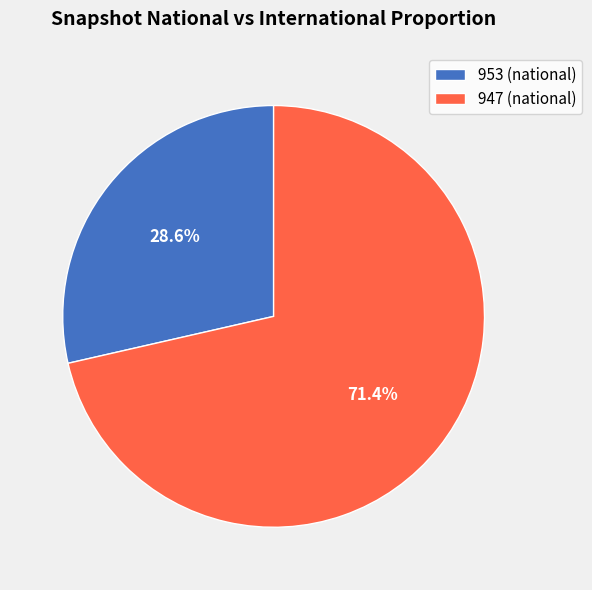

Is the sum of 953 (national) and 947 (national) greater than half?

Yes